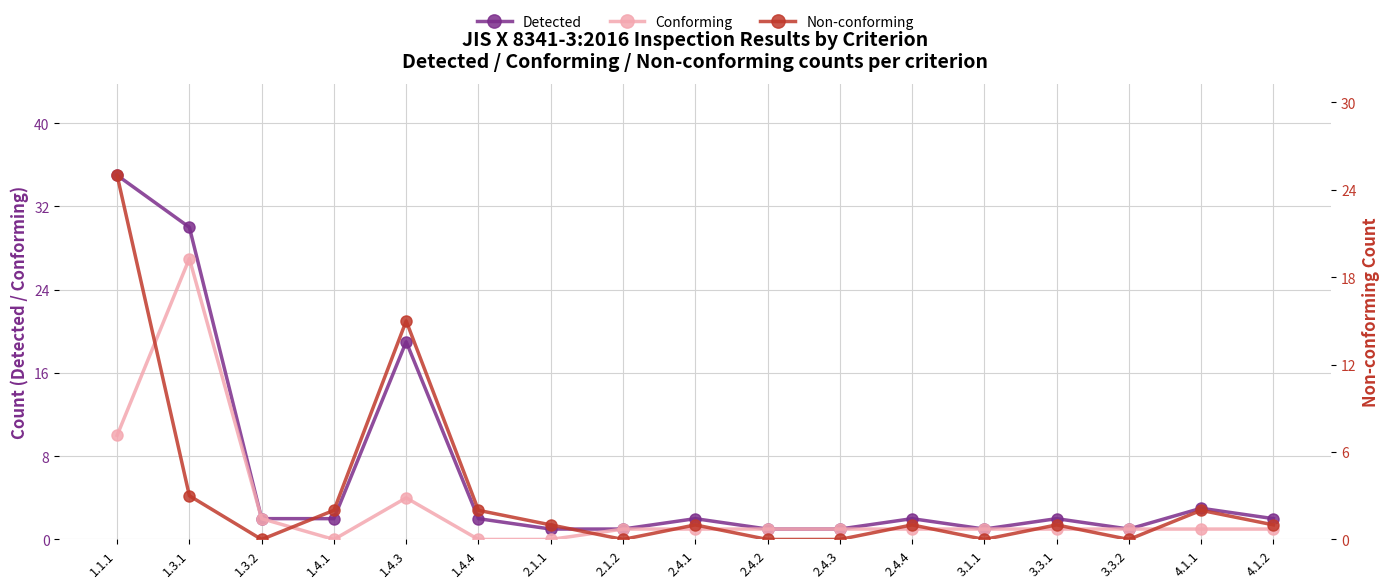

Between 1.3.2 and 4.1.1, which series saw the biggest shift?

Non-conforming